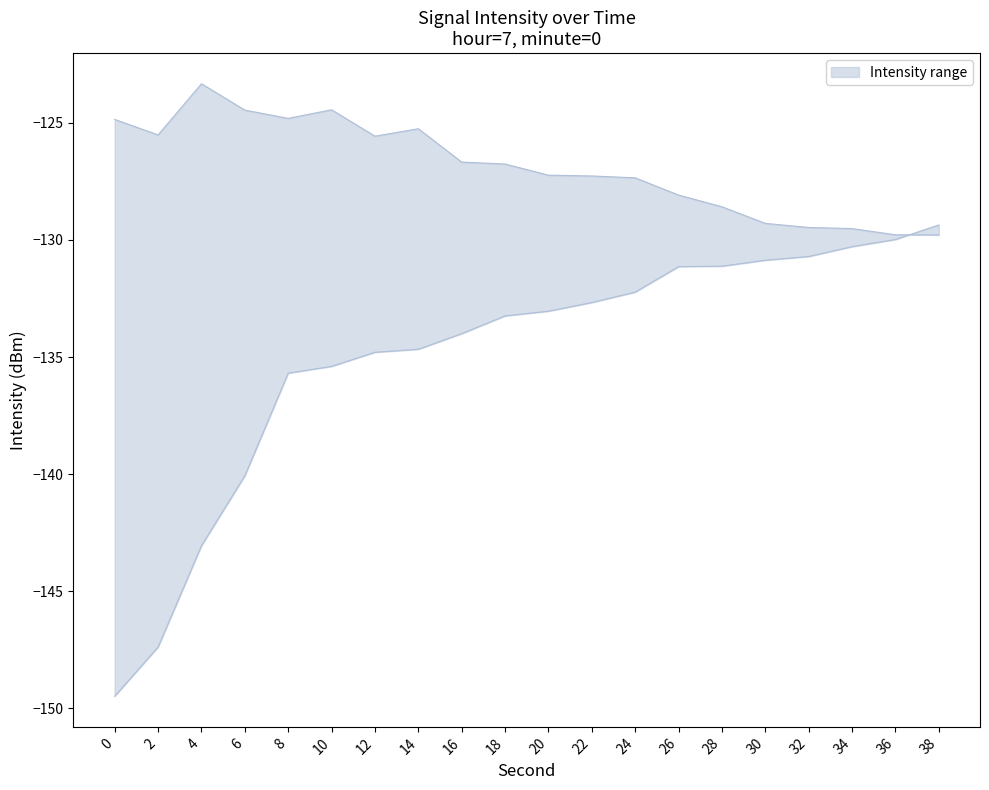

How many lines are shown in the chart?

2